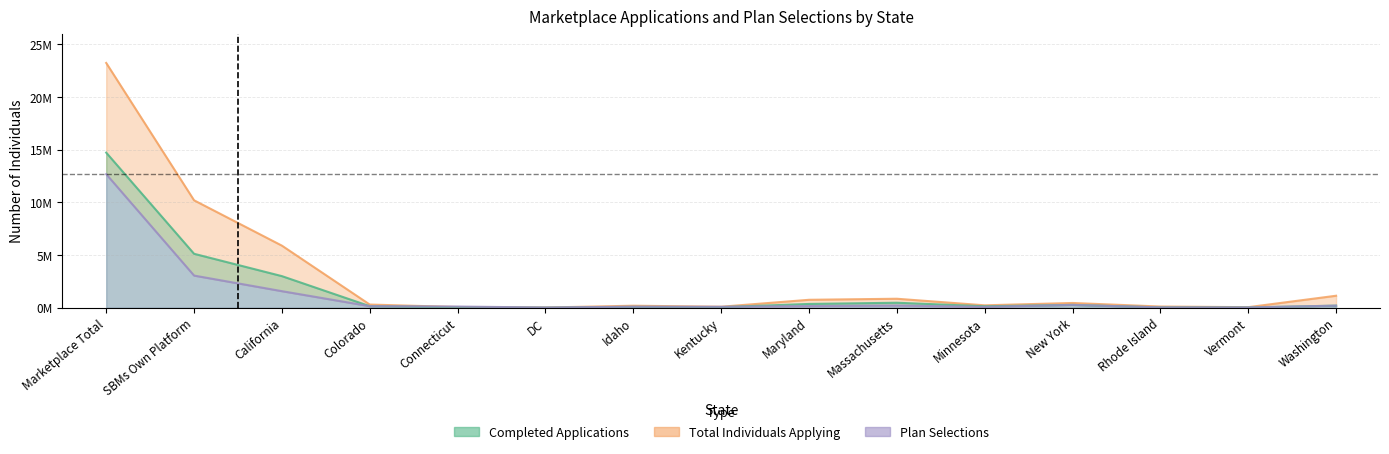

What is the total value across all series at Minnesota?

0.5